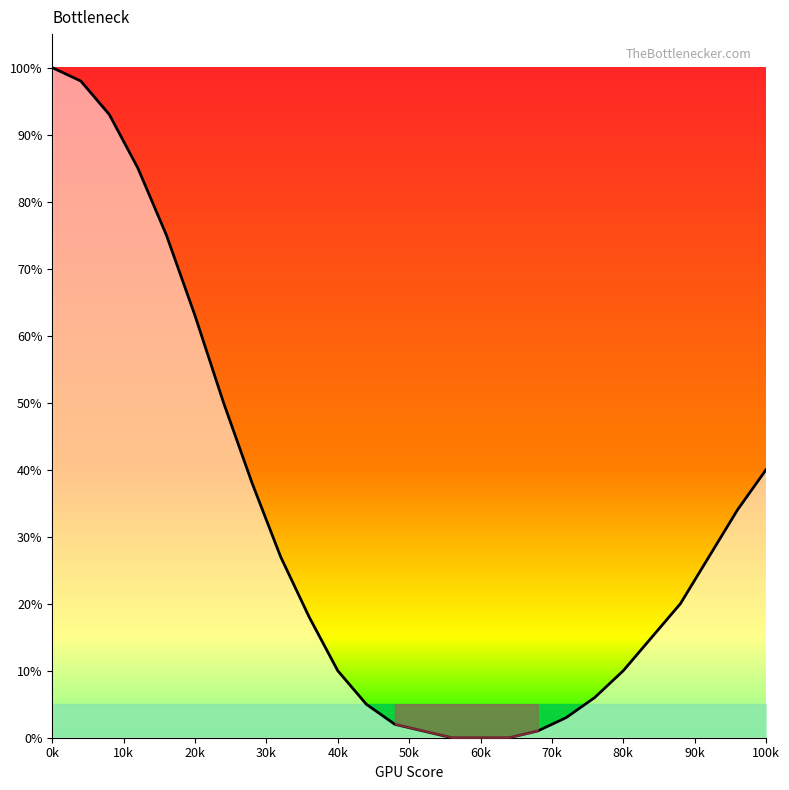

What is the difference between the maximum and minimum values?

100